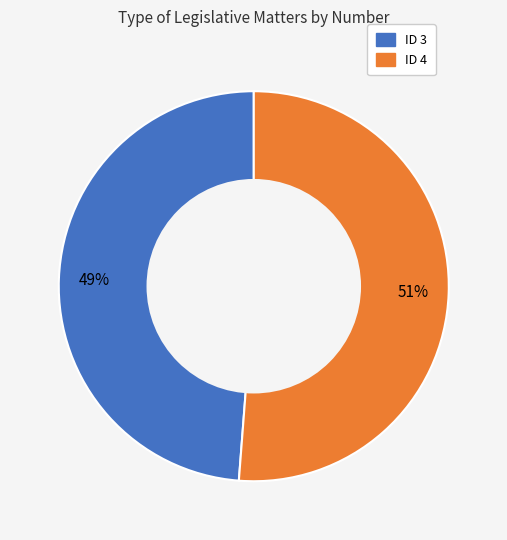

Is it true that ID 4 is 51% of the pie?

True